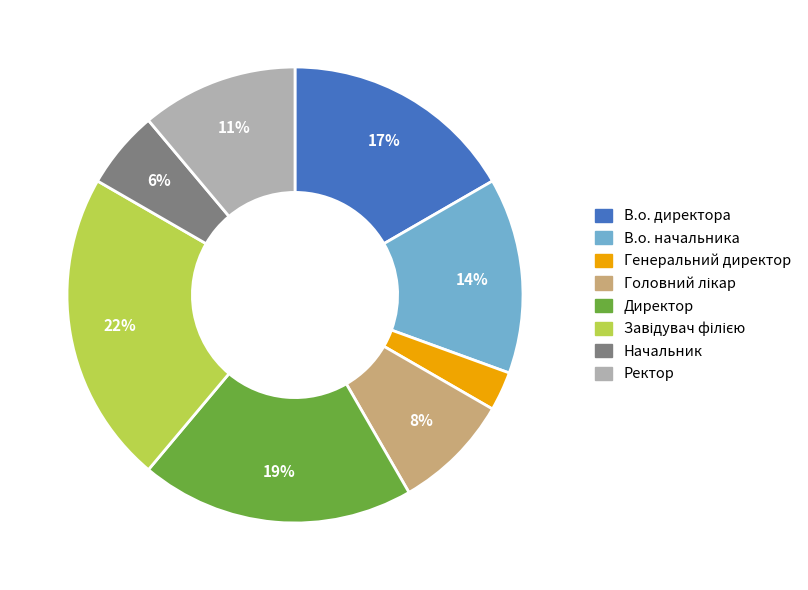

Which category has the smallest portion of the pie?

Генеральний директор